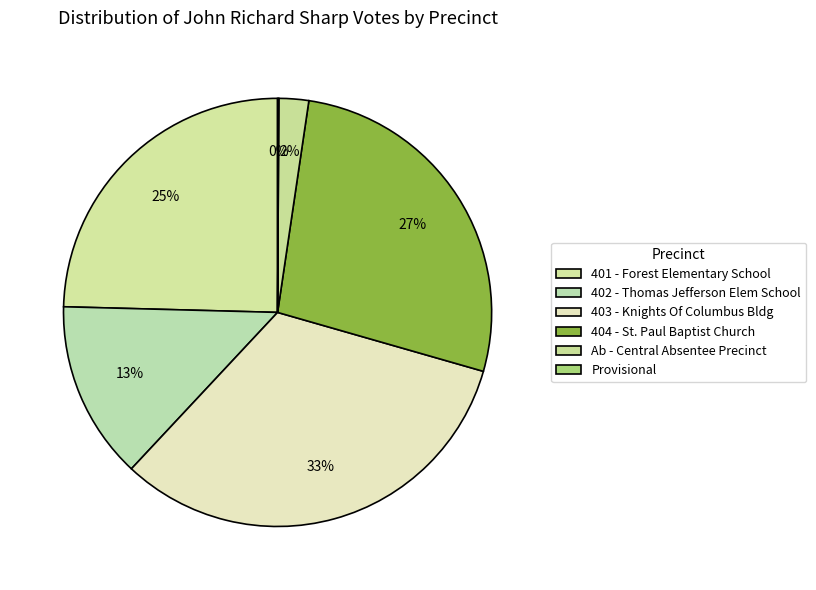

Is there a majority slice in this chart?

No